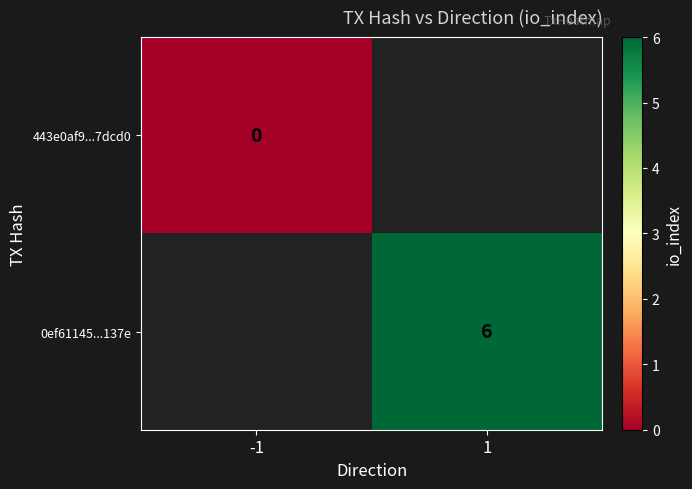

True or false: 0ef61145...137e has a value of 6 at 1.

True